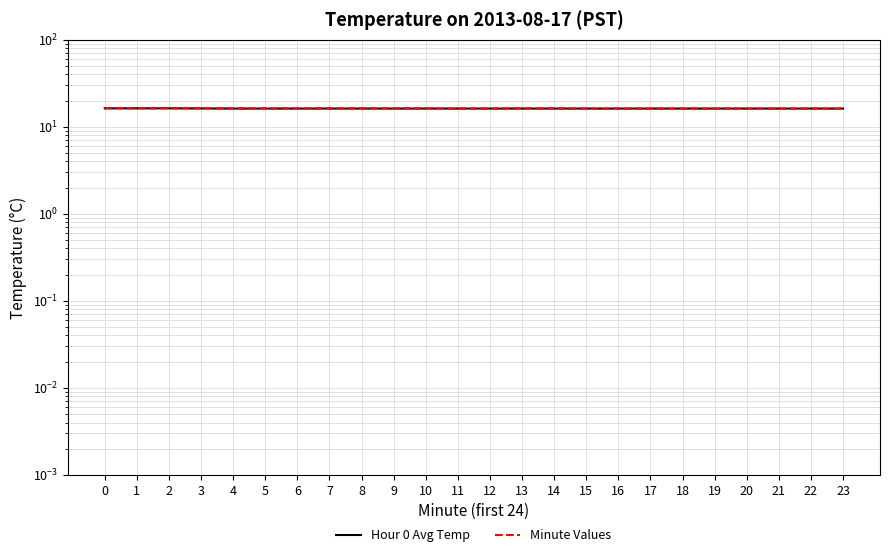

Which series has the widest spread of values?

Hour 0 Avg Temp